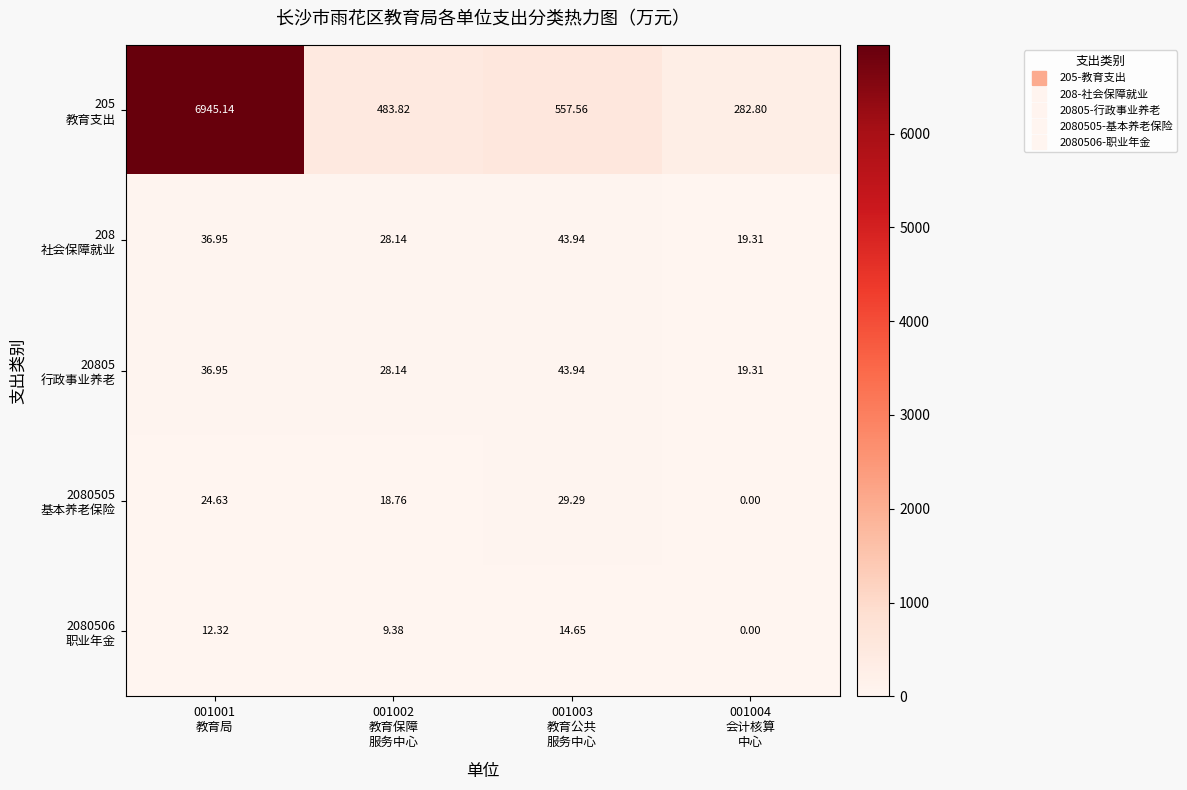

What is the total value across all series at 001002
教育保障
服务中心?

568.2